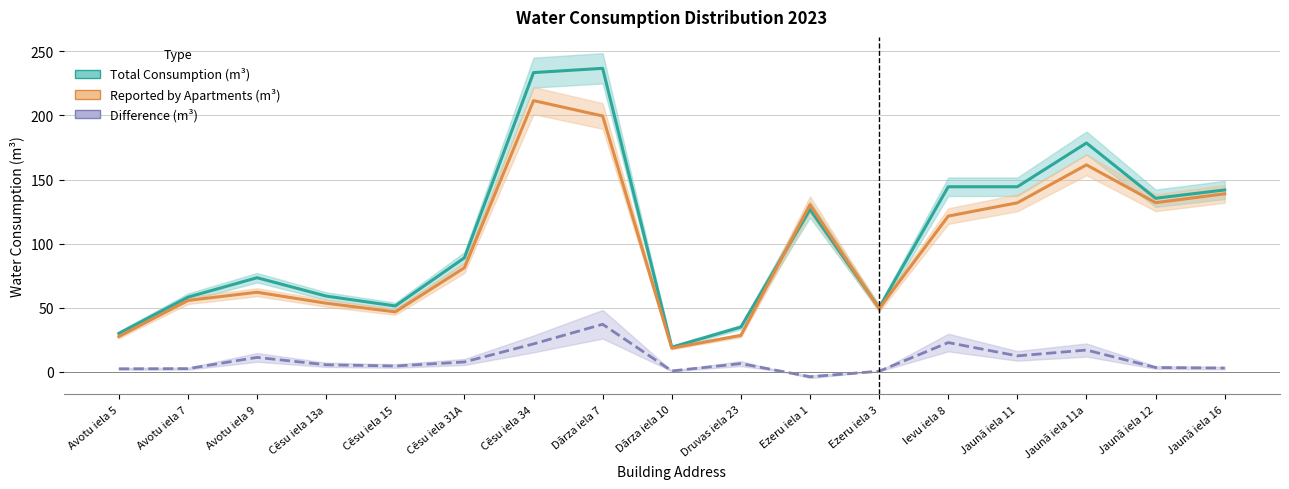

At which category is the sum across all series the highest?

Dārza iela 7